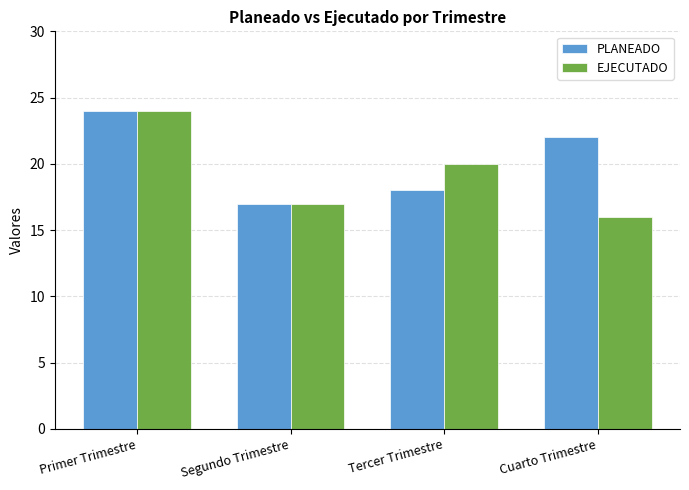

Reading left to right, transcribe all the data shown in this chart.

PLANEADO: Primer Trimestre=24	Segundo Trimestre=17	Tercer Trimestre=18	Cuarto Trimestre=22
EJECUTADO: Primer Trimestre=24	Segundo Trimestre=17	Tercer Trimestre=20	Cuarto Trimestre=16